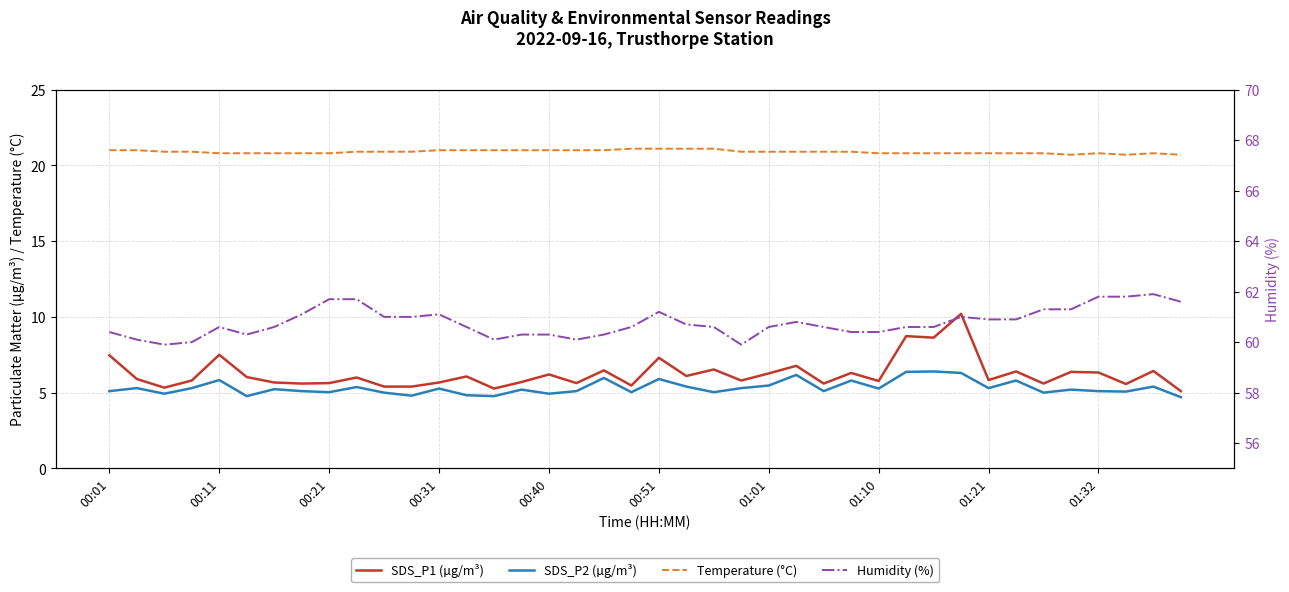

What is the average value of the Temperature (°C) series?

20.9